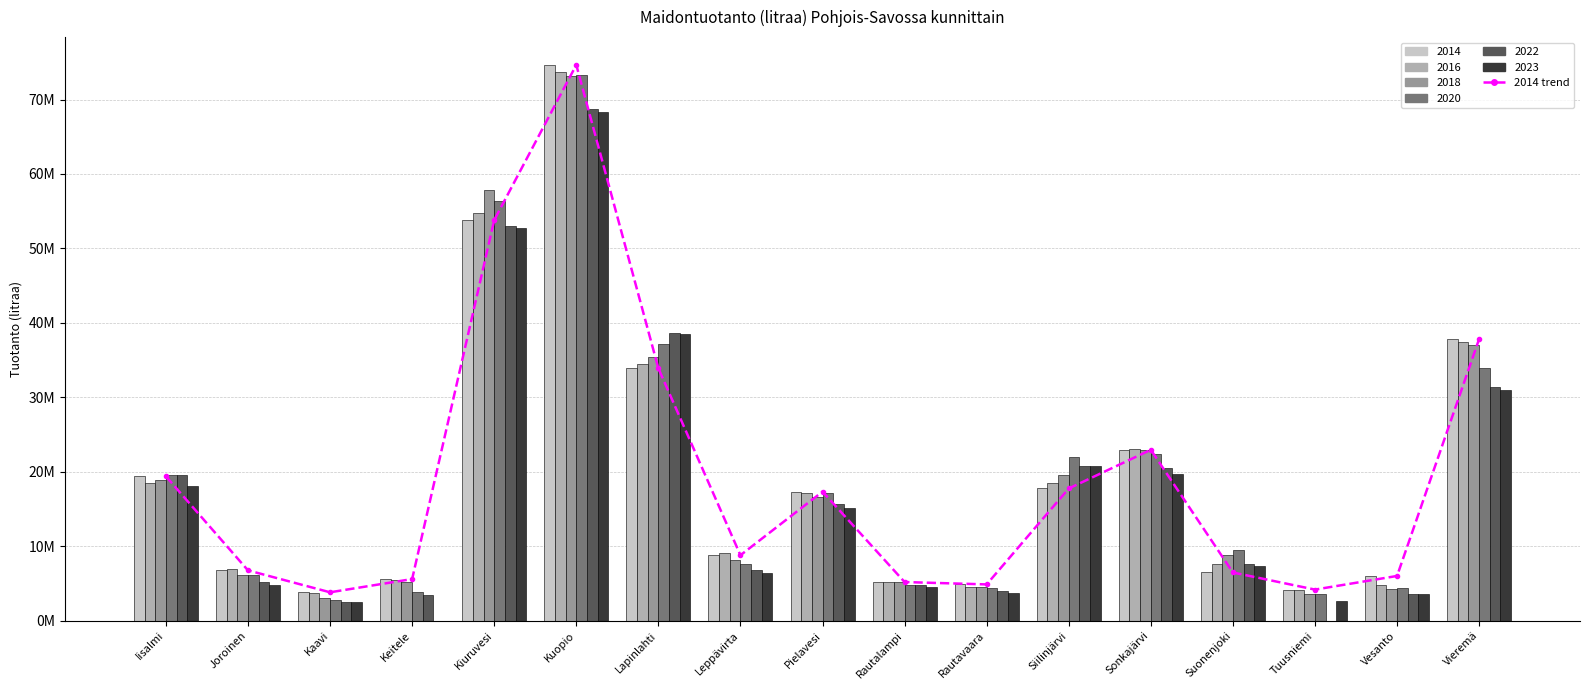

What is the change in value from Kaavi to Keitele?

+1777166